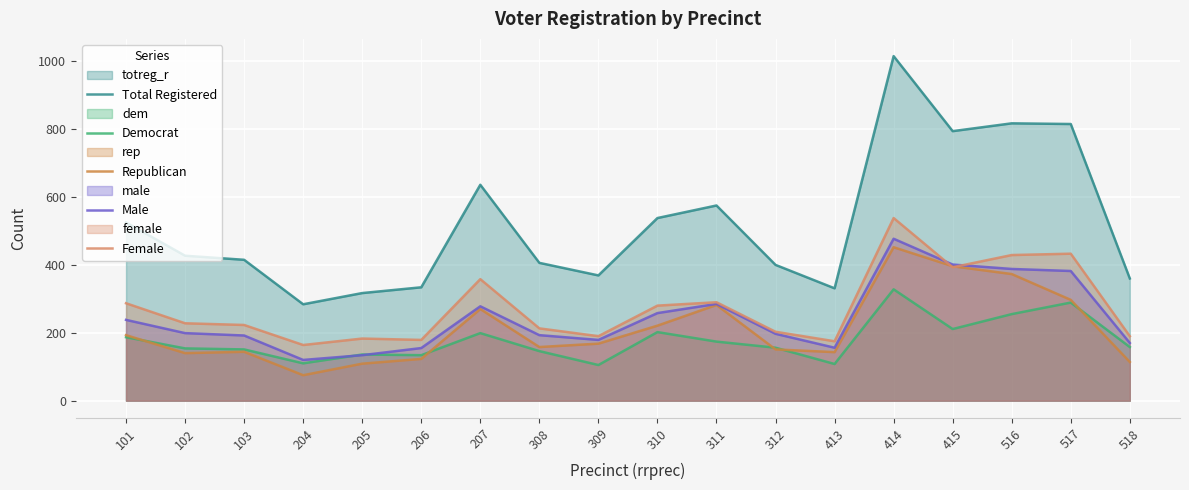

Which series changed the most between 309 and 518?

Republican